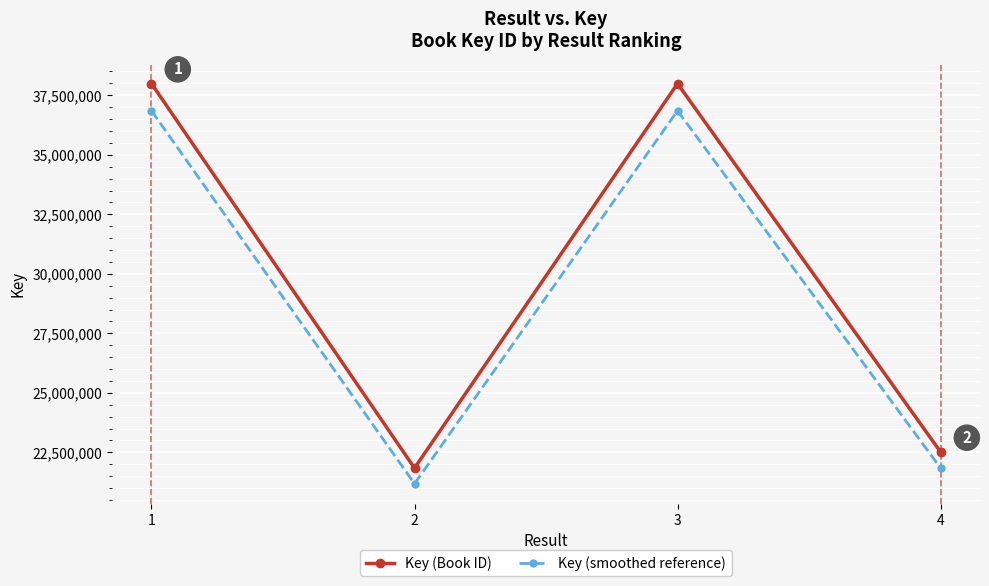

Is the value of Key (smoothed reference) at 2 greater than the value of Key (Book ID) at 3?

No